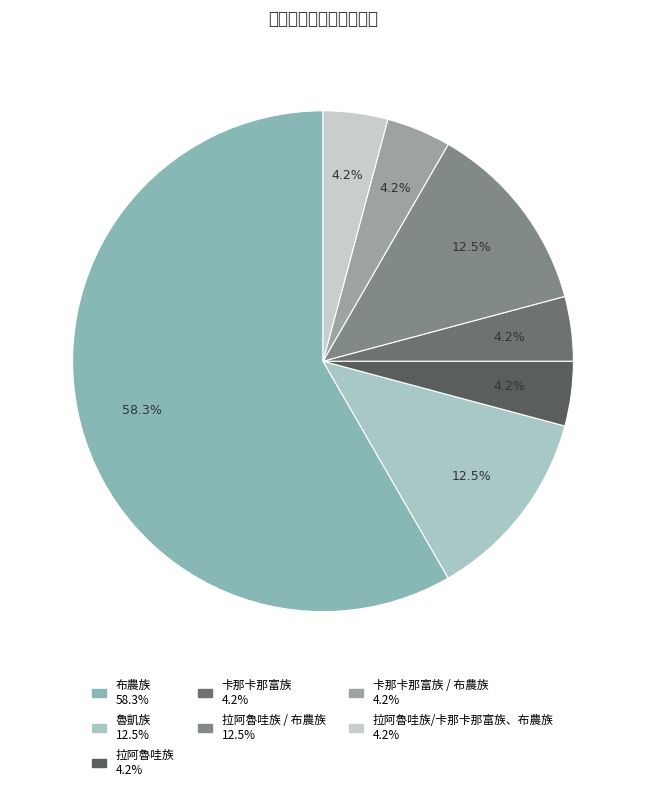

Count the number of slices in the pie.

7